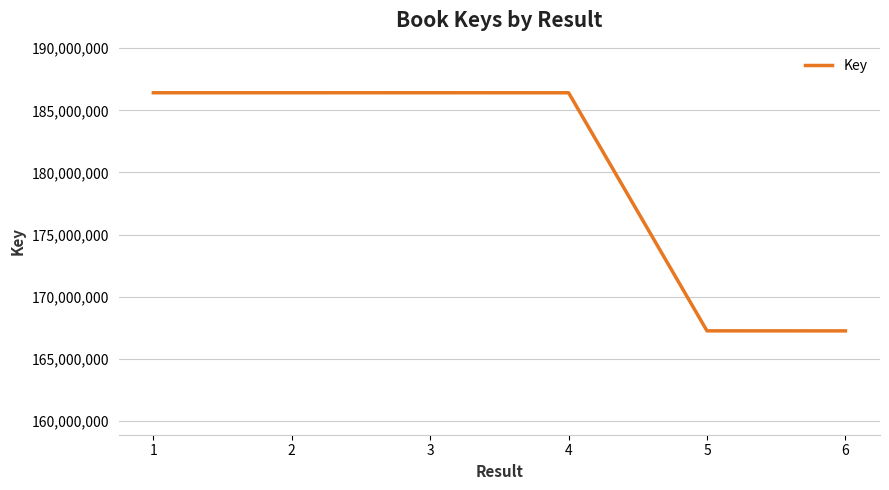

What is the sum of the values at 4 and 1?

372826599